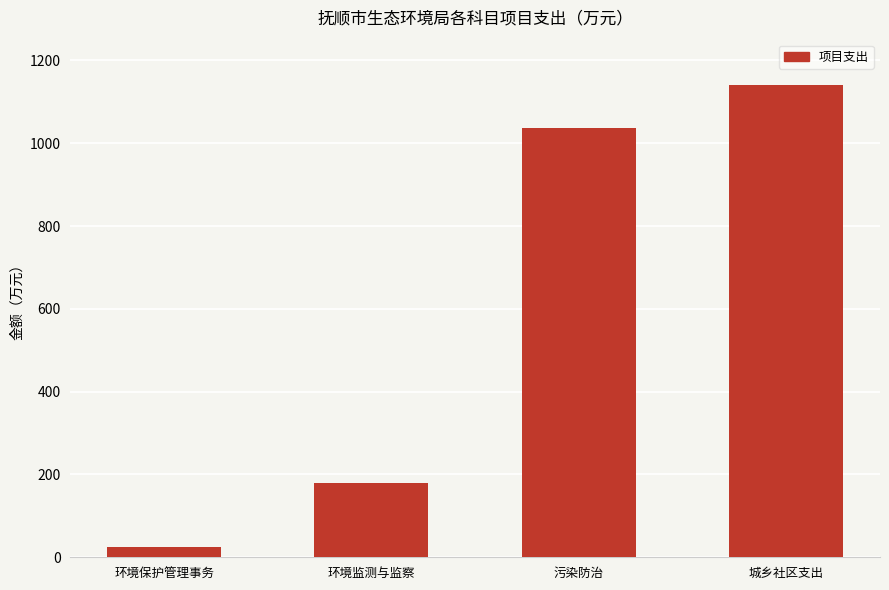

List the labels in order of value, smallest first.

环境保护管理事务, 环境监测与监察, 污染防治, 城乡社区支出